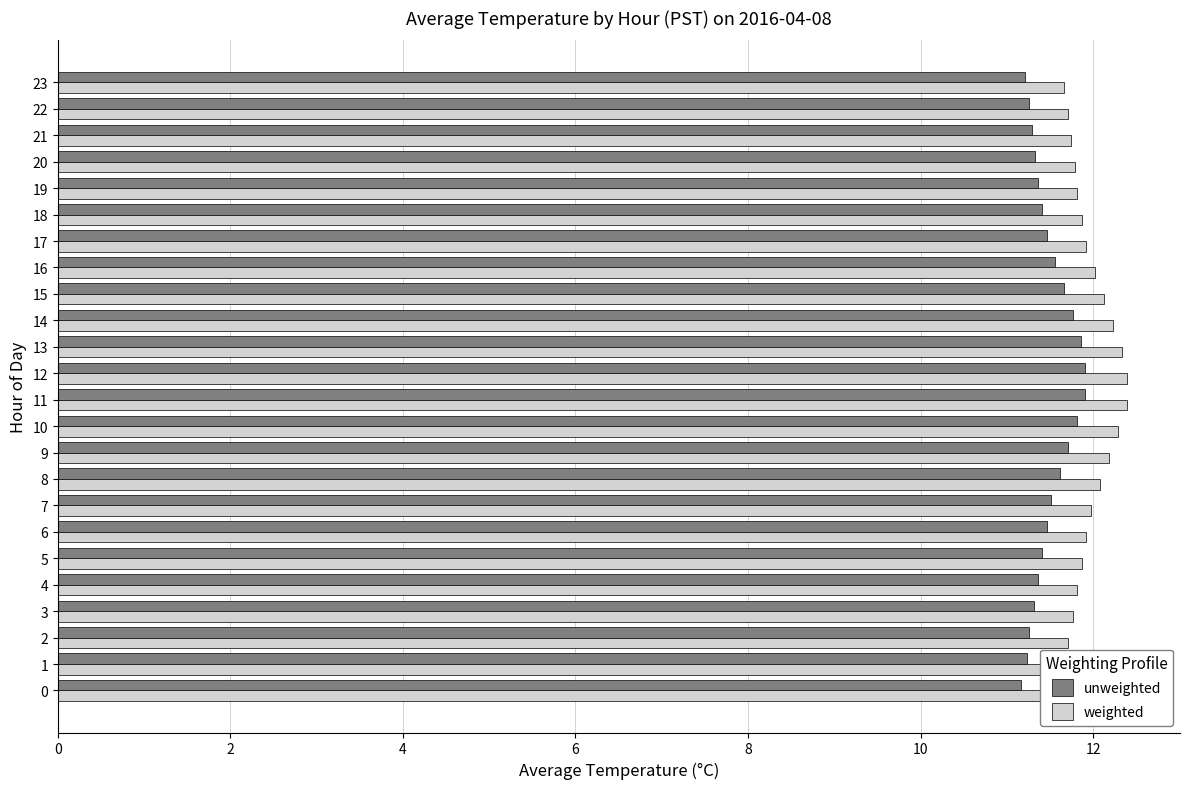

What is the sum of all unweighted values?

275.8